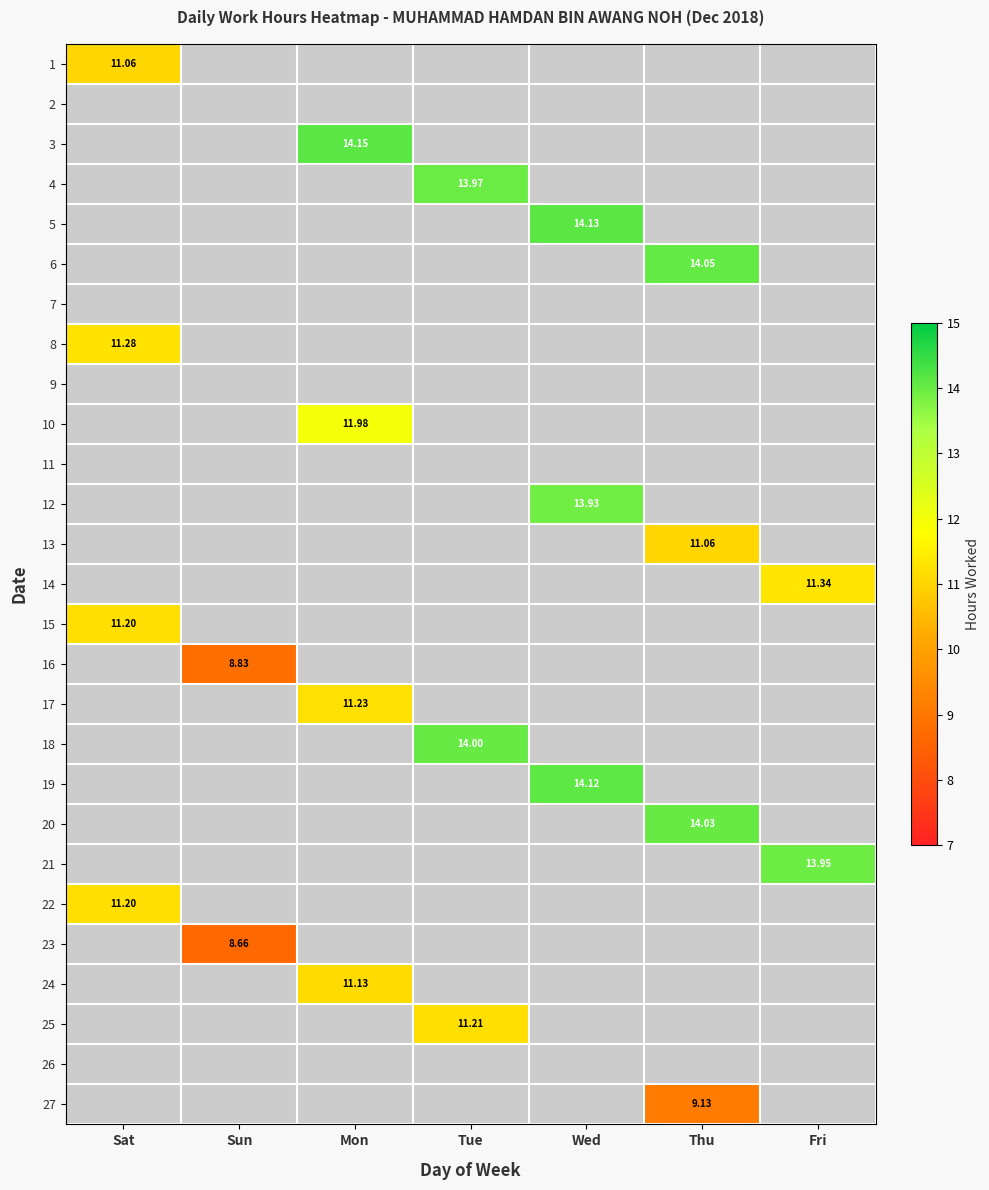

The value of 13 at Wed is 0.0. True or false?

True